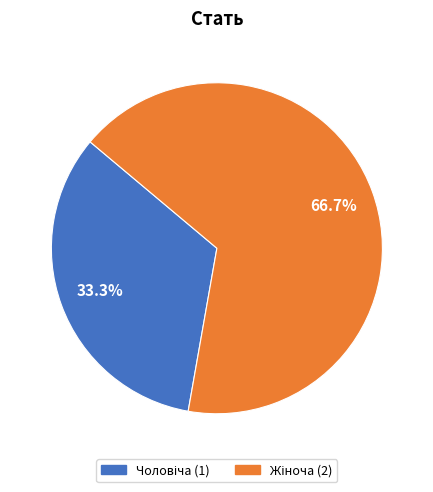

Is there any slice that represents more than half of the pie?

Yes